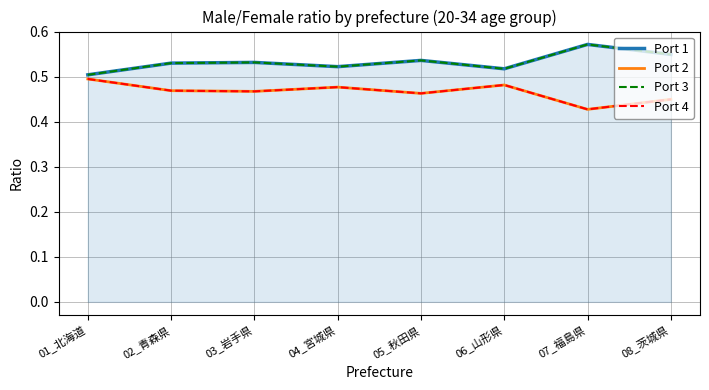

Between 03_岩手県 and 07_福島県, which series saw the biggest shift?

Port 1